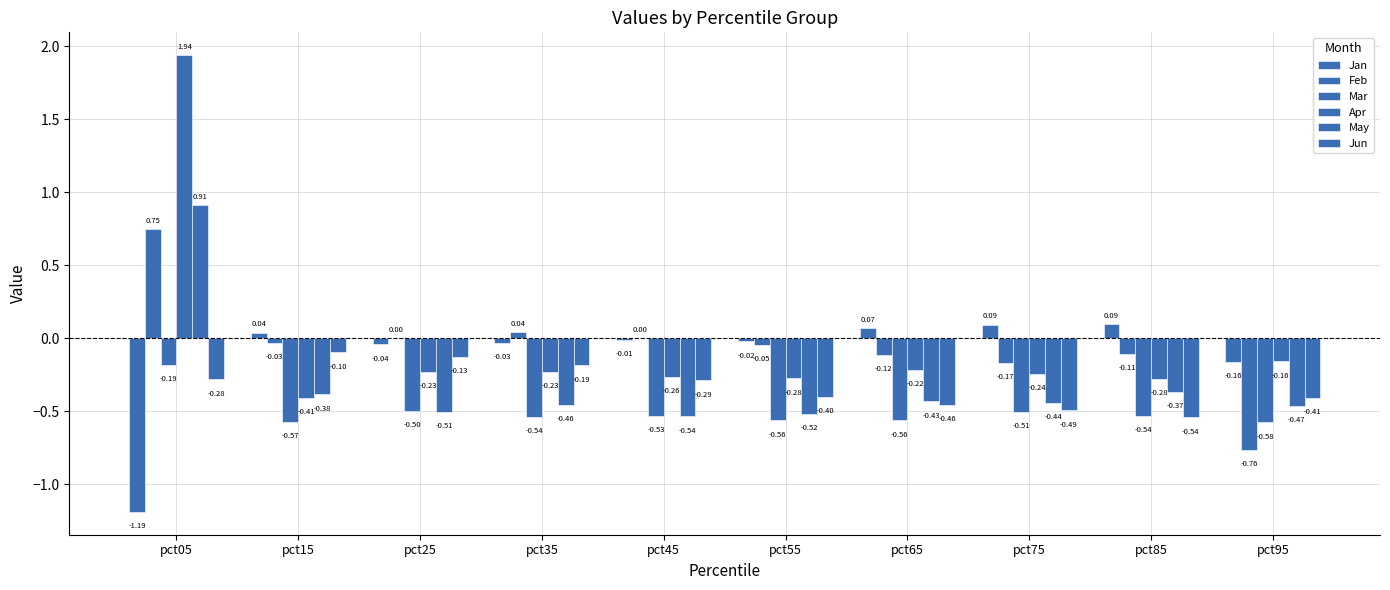

Where is Jan nearest to the value 0?

pct45